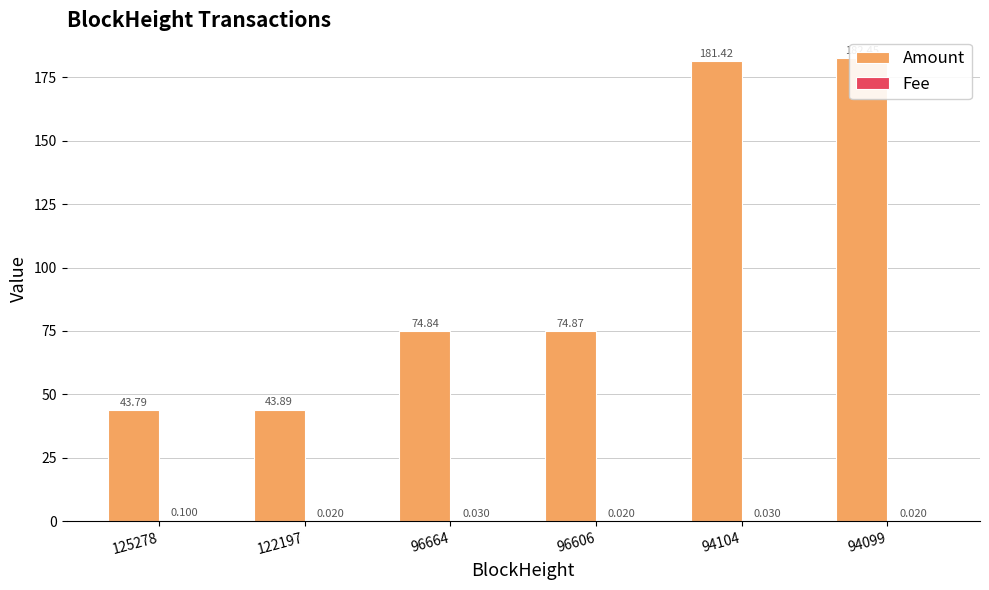

Reading left to right, extract all data points from this chart.

Amount: 43.8	43.9	74.8	74.9	181.4	182.4
Fee: 0.1	0.0	0.0	0.0	0.0	0.0